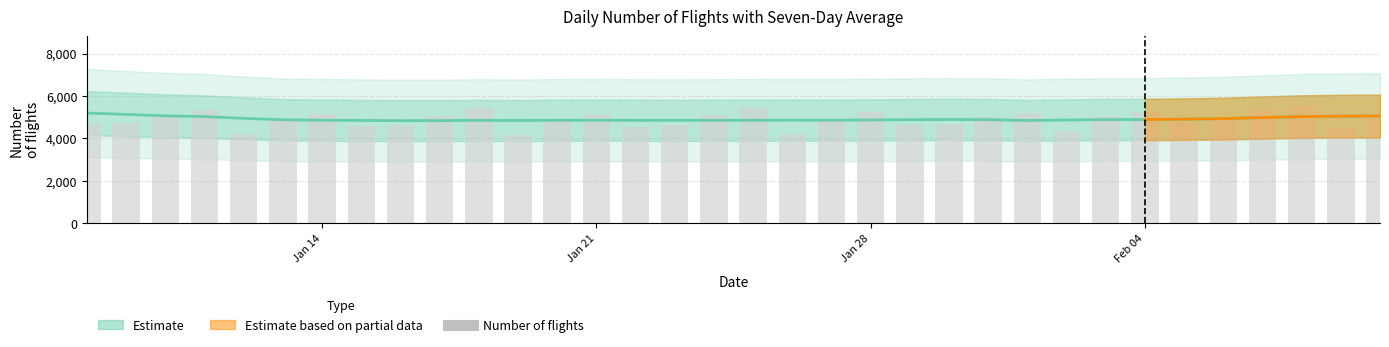

True or false: seven_day_avg has a value of 7143.8 at 23.

False